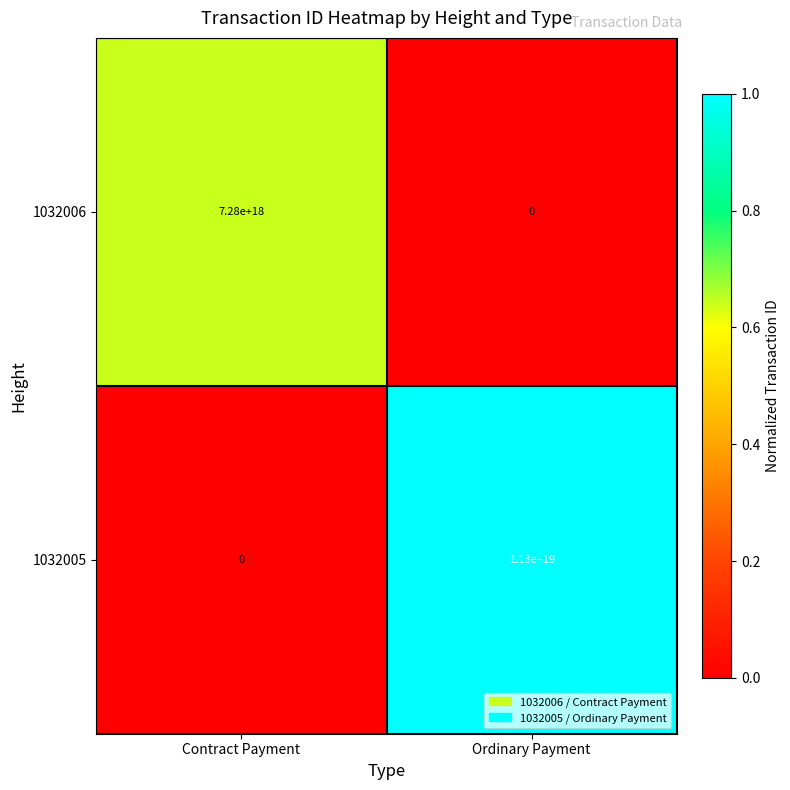

At Contract Payment, list the series in order from smallest to largest.

1032005, 1032006